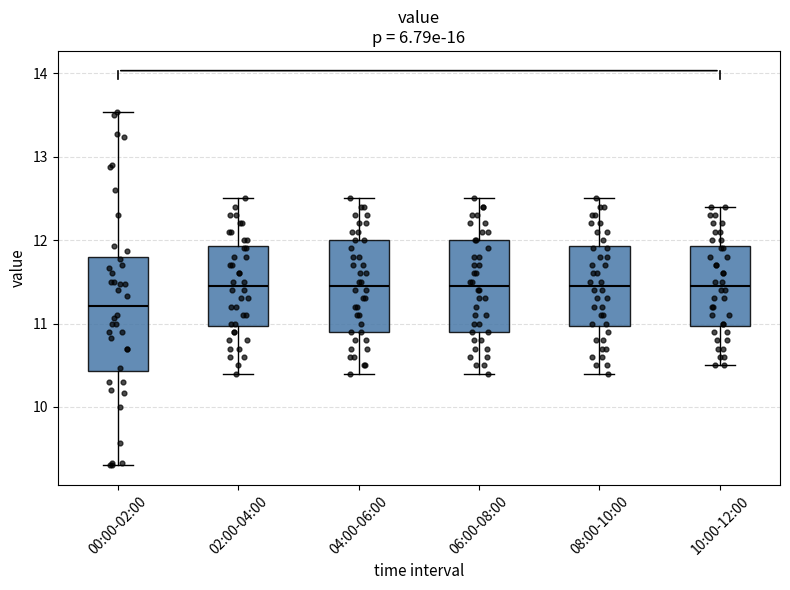

Reading left to right, transcribe this box plot: for each box, give where its median line is, the range the box spans, and where its two whiskers end, as read against the y-axis. The values are not printed on the chart, so give them approximately, as read against the axis.

00:00-02:00: median 11.2, box 10.4 to 11.8, whiskers 9.3 to 13.5
02:00-04:00: median 11.5, box 11.0 to 11.9, whiskers 10.4 to 12.5
04:00-06:00: median 11.5, box 10.9 to 12.0, whiskers 10.4 to 12.5
06:00-08:00: median 11.5, box 10.9 to 12.0, whiskers 10.4 to 12.5
08:00-10:00: median 11.5, box 11.0 to 11.9, whiskers 10.4 to 12.5
10:00-12:00: median 11.5, box 11.0 to 11.9, whiskers 10.5 to 12.4